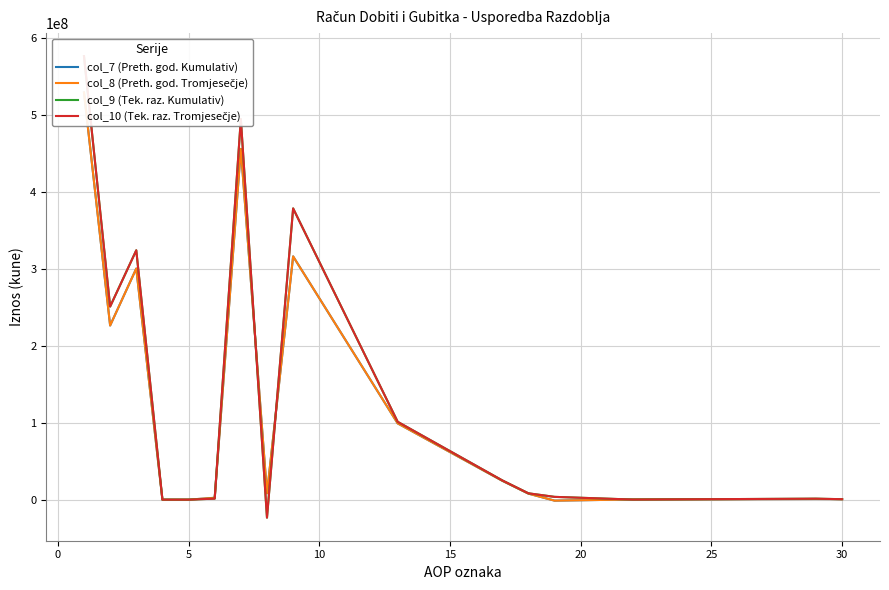

The col_8 (Preth. god. Tromjesečje) series shows 8261470 at 30. True or false?

True